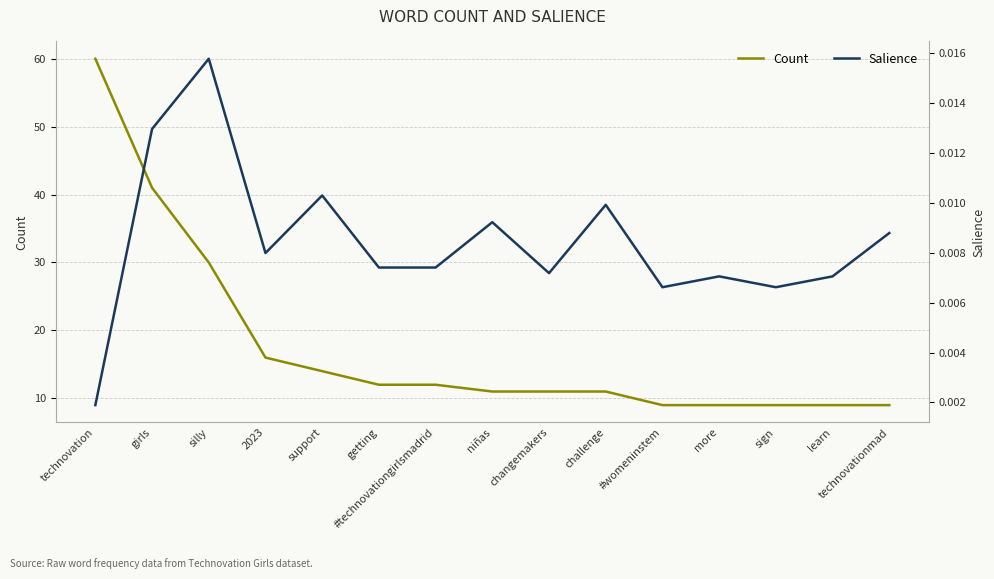

Is the value of Salience at technovationmad greater than the value of Count at niñas?

No